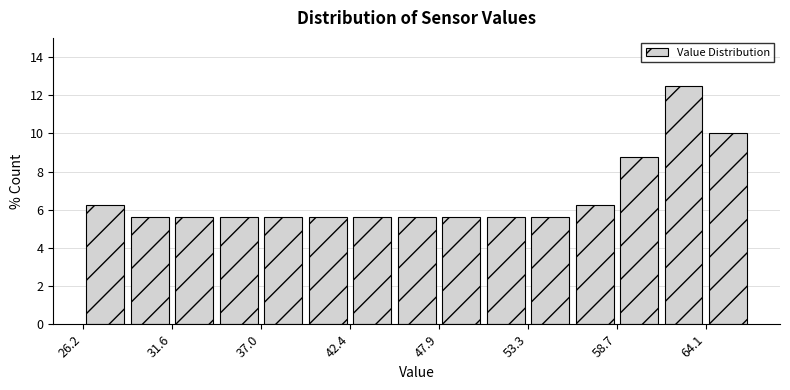

Read against the x-axis, roughly where is the centre of the tallest bar?

63